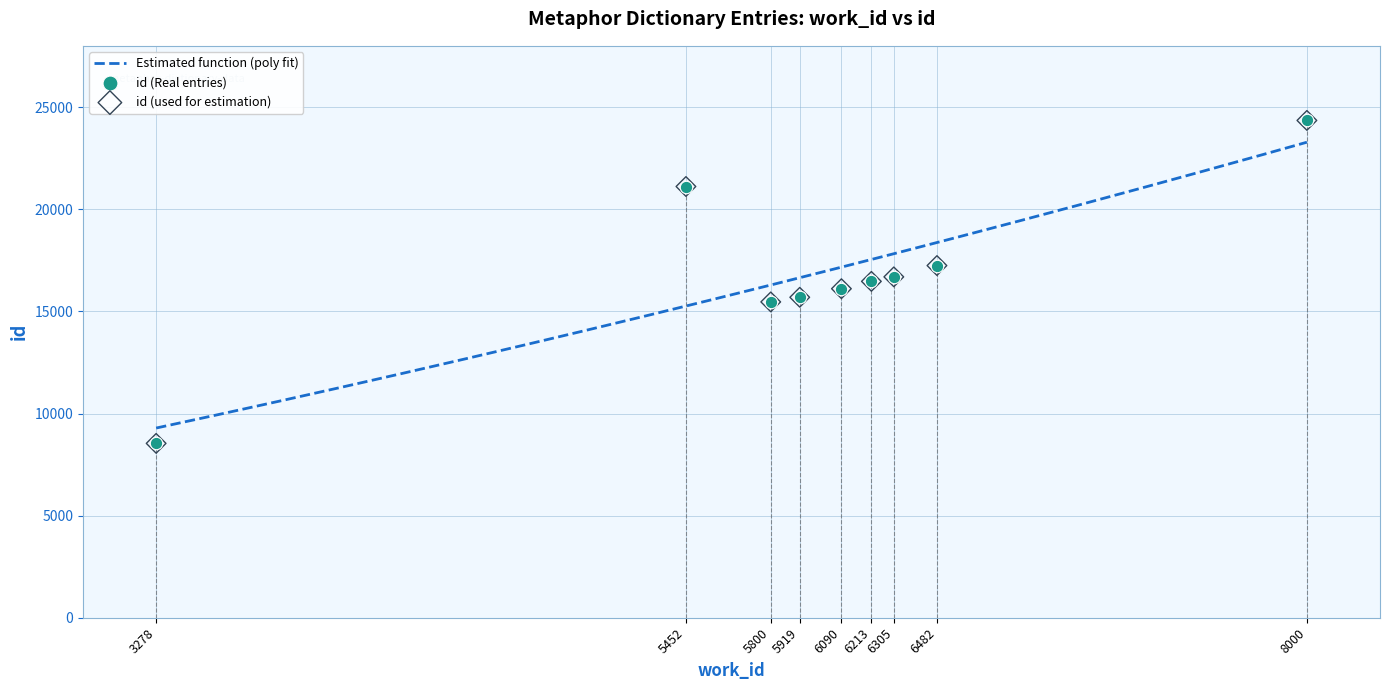

Approximately how many times larger is the value at 5919 compared to 6305?

0.9